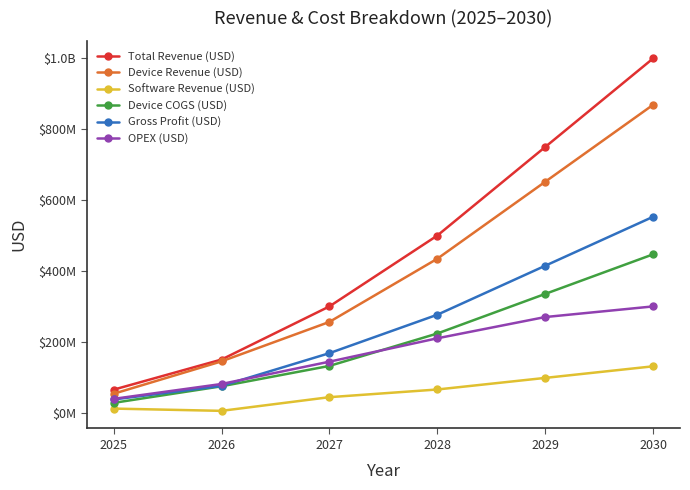

What is the value of the OPEX (USD) point at the 1st from the left?

39000000